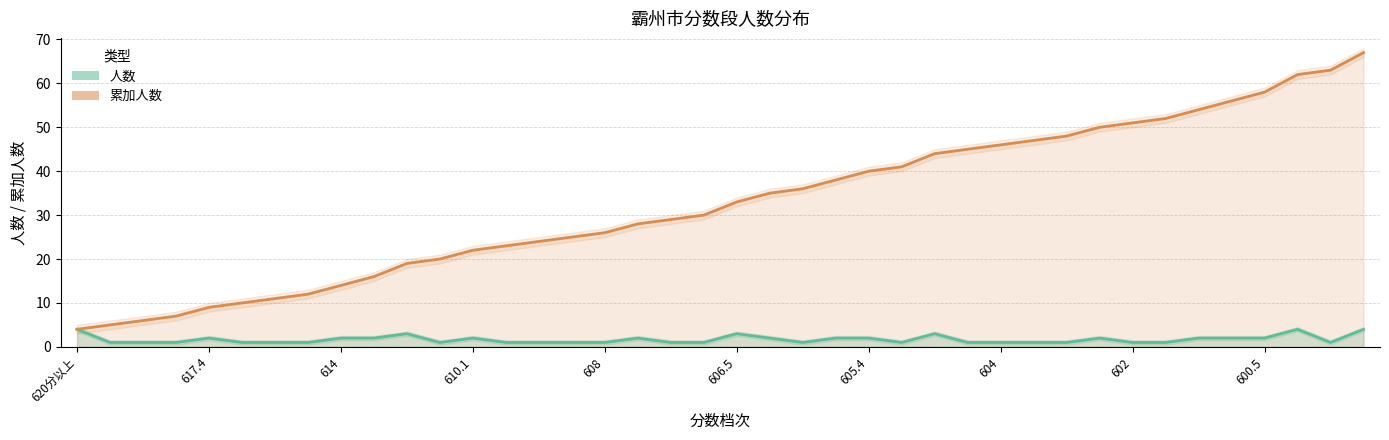

The 人数 series shows 3 at 613. True or false?

True